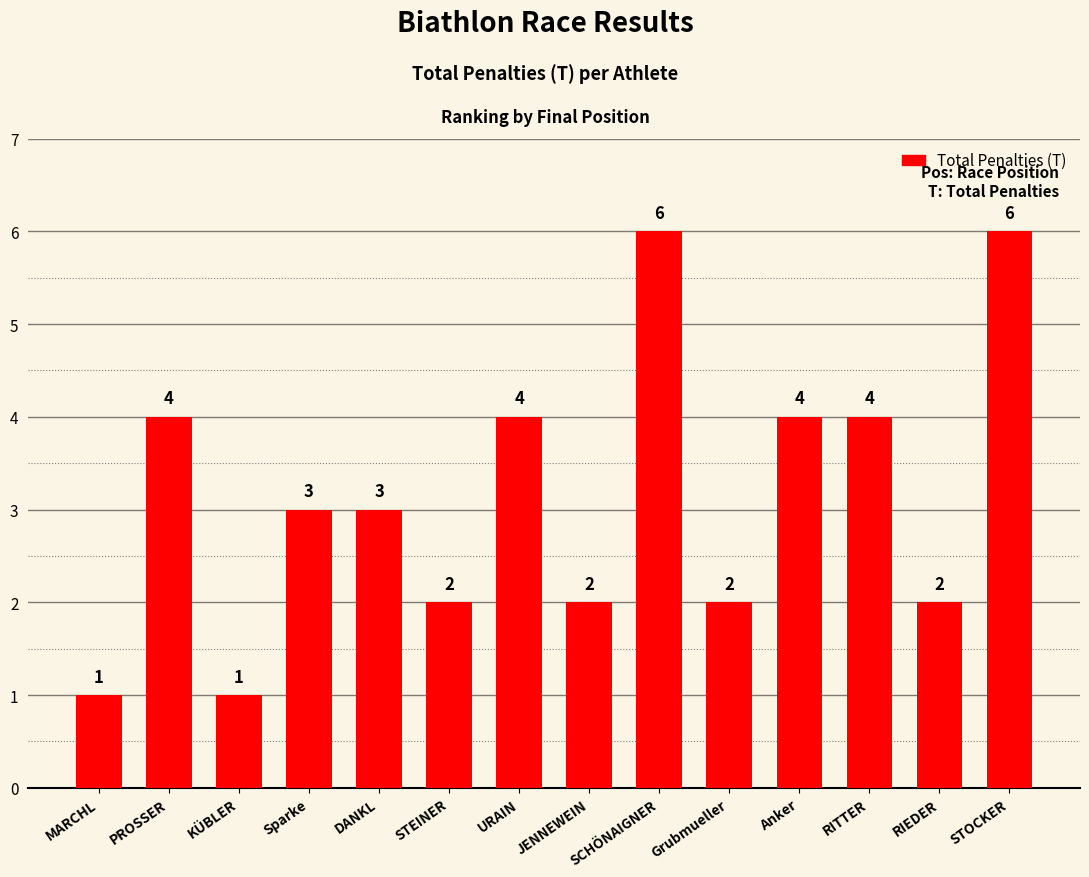

Reading right to left, extract all data points from this chart.

6	2	4	4	2	6	2	4	2	3	3	1	4	1